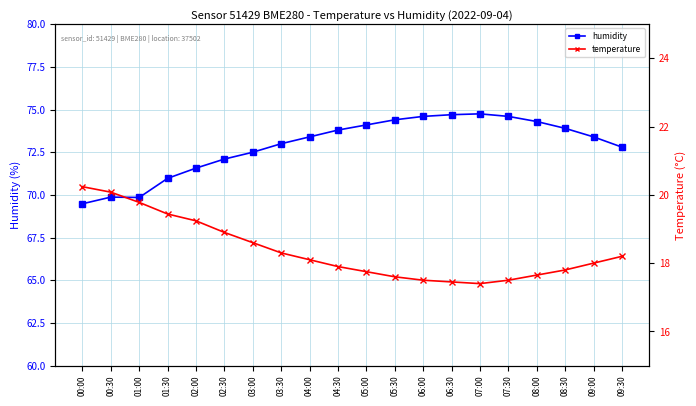

What is the spread (max minus min) of values at 06:00?

57.1